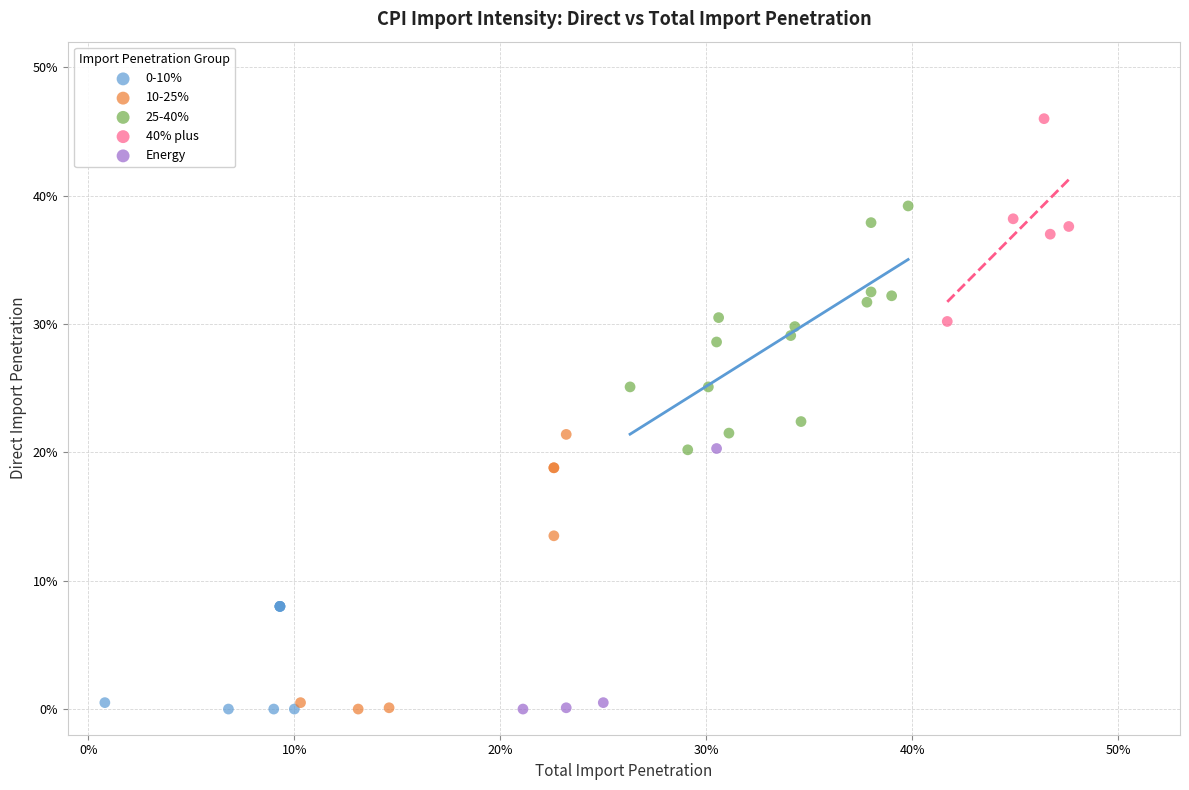

Which series has the widest spread of Y values?

10-25%